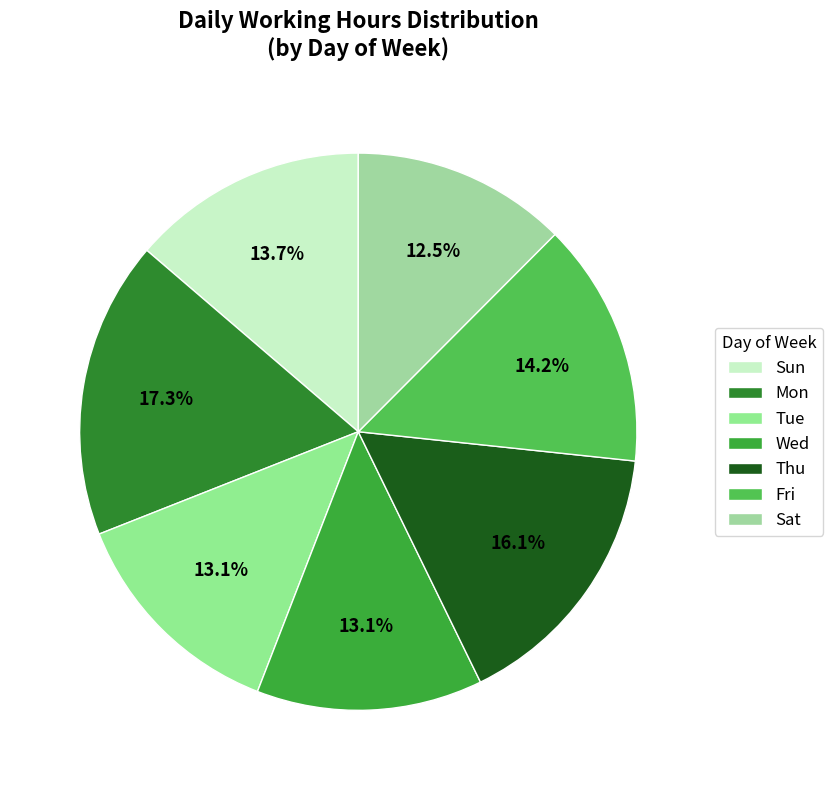

Count the number of slices in the pie.

7